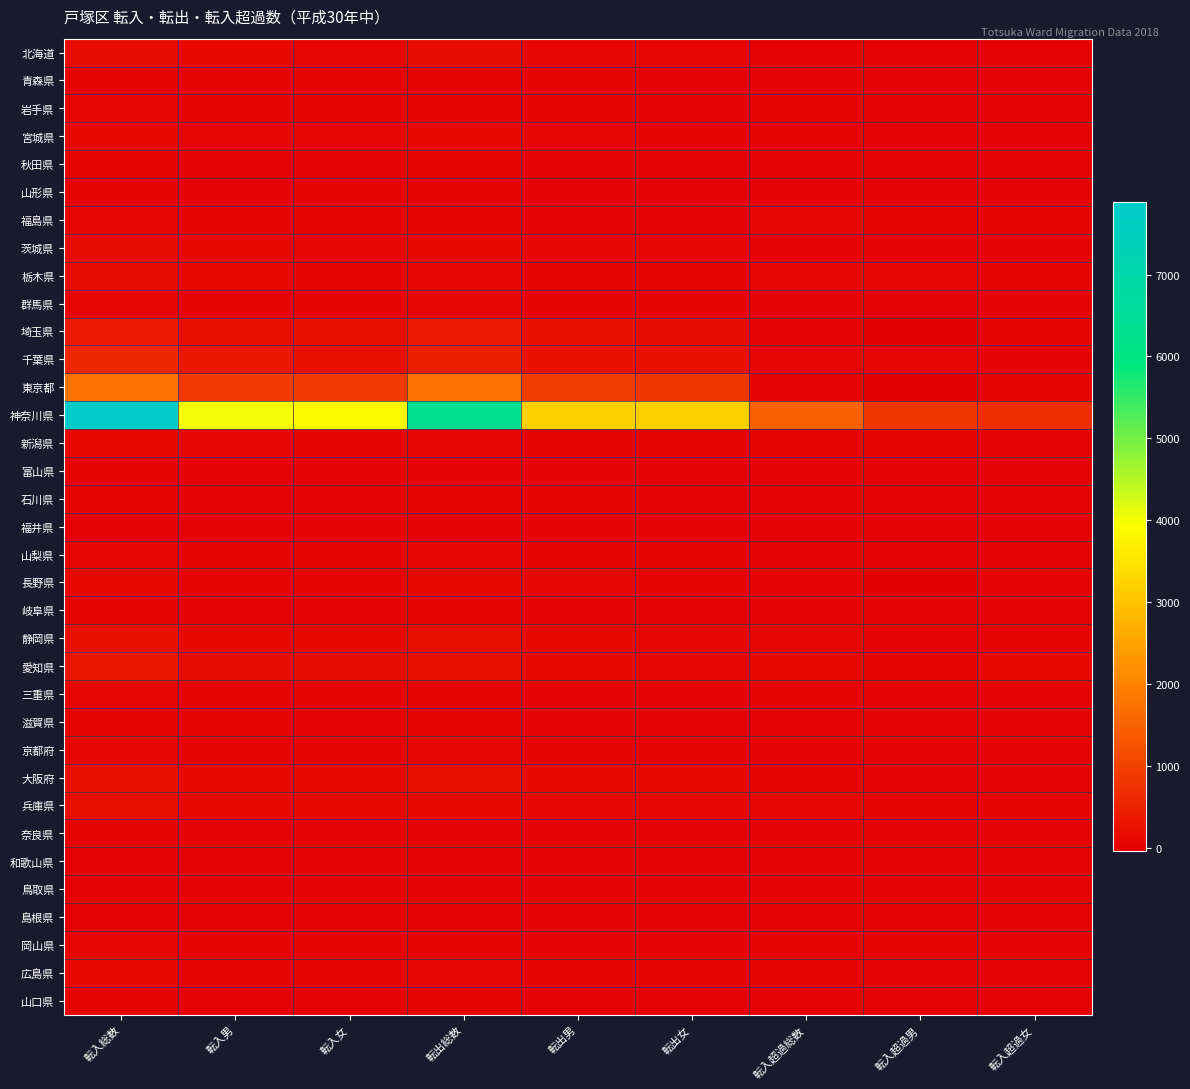

Reading left to right, what are all the values shown in this chart?

北海道: 転入総数=163	転入男=90	転入女=73	転出総数=152	転出男=81	転出女=71	転入超過総数=11	転入超過男=9	転入超過女=2
青森県: 転入総数=48	転入男=26	転入女=22	転出総数=31	転出男=20	転出女=11	転入超過総数=17	転入超過男=6	転入超過女=11
岩手県: 転入総数=54	転入男=24	転入女=30	転出総数=32	転出男=21	転出女=11	転入超過総数=22	転入超過男=3	転入超過女=19
宮城県: 転入総数=123	転入男=65	転入女=58	転出総数=96	転出男=55	転出女=41	転入超過総数=27	転入超過男=10	転入超過女=17
秋田県: 転入総数=26	転入男=13	転入女=13	転出総数=27	転出男=17	転出女=10	転入超過総数=-1	転入超過男=-4	転入超過女=3
山形県: 転入総数=39	転入男=15	転入女=24	転出総数=21	転出男=11	転出女=10	転入超過総数=18	転入超過男=4	転入超過女=14
福島県: 転入総数=76	転入男=37	転入女=39	転出総数=21	転出男=11	転出女=10	転入超過総数=55	転入超過男=26	転入超過女=29
茨城県: 転入総数=144	転入男=87	転入女=57	転出総数=130	転出男=77	転出女=53	転入超過総数=14	転入超過男=10	転入超過女=4
栃木県: 転入総数=147	転入男=98	転入女=49	転出総数=67	転出男=42	転出女=25	転入超過総数=80	転入超過男=56	転入超過女=24
群馬県: 転入総数=60	転入男=30	転入女=30	転出総数=71	転出男=39	転出女=32	転入超過総数=-11	転入超過男=-9	転入超過女=-2
埼玉県: 転入総数=379	転入男=179	転入女=200	転出総数=383	転出男=221	転出女=162	転入超過総数=-4	転入超過男=-42	転入超過女=38
千葉県: 転入総数=548	転入男=331	転入女=217	転出総数=479	転出男=251	転出女=228	転入超過総数=69	転入超過男=80	転入超過女=-11
東京都: 転入総数=1744	転入男=881	転入女=863	転出総数=1735	転出男=913	転出女=822	転入超過総数=9	転入超過男=-32	転入超過女=41
神奈川県: 転入総数=7885	転入男=4014	転入女=3871	転出総数=6395	転出男=3205	転出女=3190	転入超過総数=1490	転入超過男=809	転入超過女=681
新潟県: 転入総数=93	転入男=52	転入女=41	転出総数=55	転出男=32	転出女=23	転入超過総数=38	転入超過男=20	転入超過女=18
富山県: 転入総数=22	転入男=13	転入女=9	転出総数=19	転出男=10	転出女=9	転入超過総数=3	転入超過男=3	転入超過女=0
石川県: 転入総数=30	転入男=15	転入女=15	転出総数=29	転出男=20	転出女=9	転入超過総数=1	転入超過男=-5	転入超過女=6
福井県: 転入総数=15	転入男=8	転入女=7	転出総数=3	転出男=2	転出女=1	転入超過総数=12	転入超過男=6	転入超過女=6
山梨県: 転入総数=53	転入男=24	転入女=29	転出総数=53	転出男=28	転出女=25	転入超過総数=0	転入超過男=-4	転入超過女=4
長野県: 転入総数=85	転入男=38	転入女=47	転出総数=88	転出男=51	転出女=37	転入超過総数=-3	転入超過男=-13	転入超過女=10
岐阜県: 転入総数=26	転入男=11	転入女=15	転出総数=26	転出男=12	転出女=14	転入超過総数=0	転入超過男=-1	転入超過女=1
静岡県: 転入総数=239	転入男=126	転入女=113	転出総数=184	転出男=113	転出女=71	転入超過総数=55	転入超過男=13	転入超過女=42
愛知県: 転入総数=316	転入男=150	転入女=166	転出総数=189	転出男=113	転出女=76	転入超過総数=127	転入超過男=37	転入超過女=90
三重県: 転入総数=57	転入男=33	転入女=24	転出総数=31	転出男=18	転出女=13	転入超過総数=26	転入超過男=15	転入超過女=11
滋賀県: 転入総数=37	転入男=22	転入女=15	転出総数=26	転出男=14	転出女=12	転入超過総数=11	転入超過男=8	転入超過女=3
京都府: 転入総数=53	転入男=28	転入女=25	転出総数=54	転出男=31	転出女=23	転入超過総数=-1	転入超過男=-3	転入超過女=2
大阪府: 転入総数=248	転入男=133	転入女=115	転出総数=215	転出男=117	転出女=98	転入超過総数=33	転入超過男=16	転入超過女=17
兵庫県: 転入総数=194	転入男=97	転入女=97	転出総数=133	転出男=68	転出女=65	転入超過総数=61	転入超過男=29	転入超過女=32
奈良県: 転入総数=21	転入男=8	転入女=13	転出総数=18	転出男=12	転出女=6	転入超過総数=3	転入超過男=-4	転入超過女=7
和歌山県: 転入総数=19	転入男=10	転入女=9	転出総数=5	転出男=2	転出女=3	転入超過総数=14	転入超過男=8	転入超過女=6
鳥取県: 転入総数=14	転入男=10	転入女=4	転出総数=7	転出男=5	転出女=2	転入超過総数=7	転入超過男=5	転入超過女=2
島根県: 転入総数=10	転入男=9	転入女=1	転出総数=4	転出男=3	転出女=1	転入超過総数=6	転入超過男=6	転入超過女=0
岡山県: 転入総数=63	転入男=33	転入女=30	転出総数=20	転出男=9	転出女=11	転入超過総数=43	転入超過男=24	転入超過女=19
広島県: 転入総数=91	転入男=46	転入女=45	転出総数=69	転出男=36	転出女=33	転入超過総数=22	転入超過男=10	転入超過女=12
山口県: 転入総数=34	転入男=16	転入女=18	転出総数=35	転出男=19	転出女=16	転入超過総数=-1	転入超過男=-3	転入超過女=2